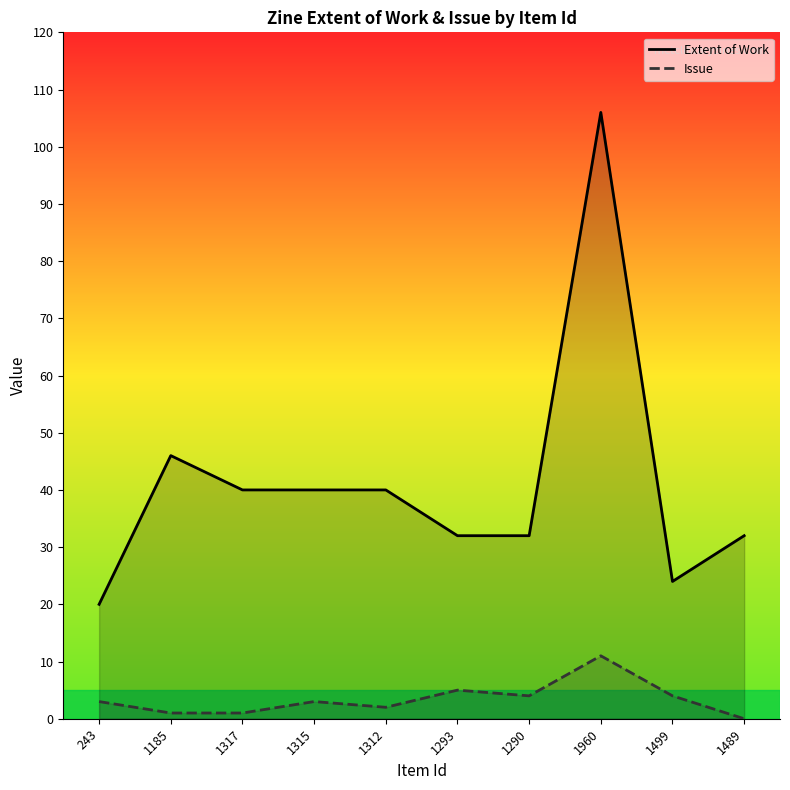

What is the label of the 5th point from the left?

1312